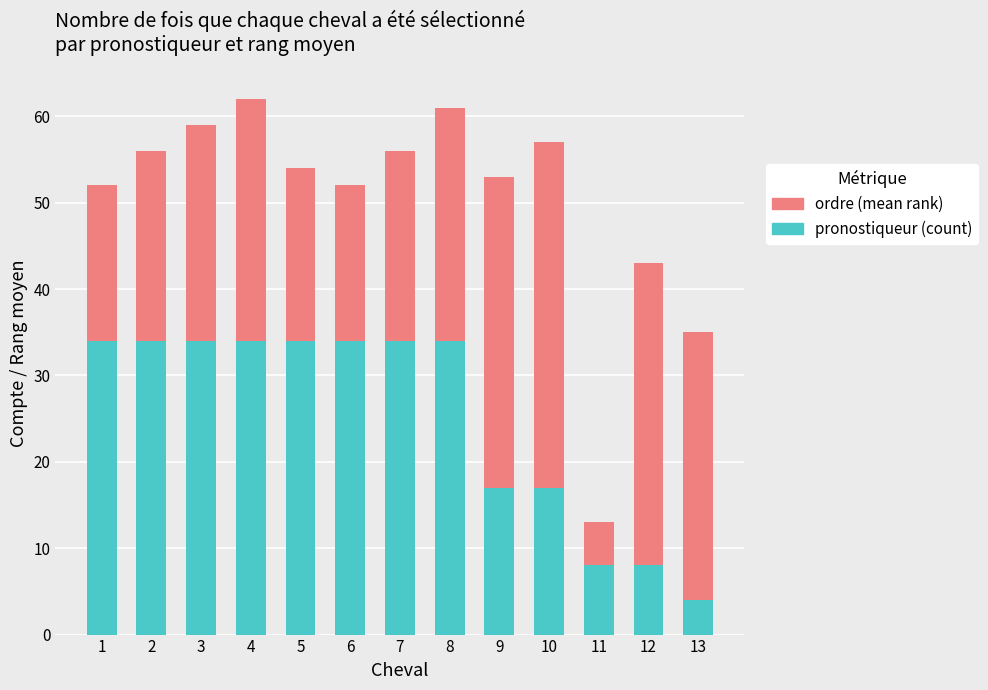

What is the sum of the pronostiqueur (count) values at 11 and 6?

42